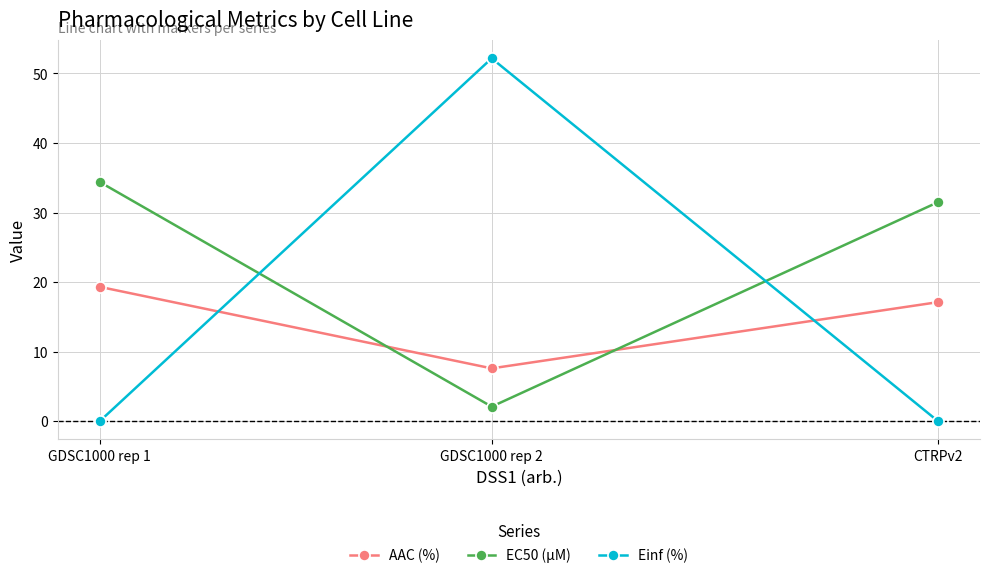

Reading left to right, what are all the values shown in this chart?

AAC (%): GDSC1000 rep 1=19.3	GDSC1000 rep 2=7.6	CTRPv2=17.1
EC50 (µM): GDSC1000 rep 1=34.4	GDSC1000 rep 2=2.1	CTRPv2=31.5
Einf (%): GDSC1000 rep 1=0.0	GDSC1000 rep 2=52.2	CTRPv2=0.0